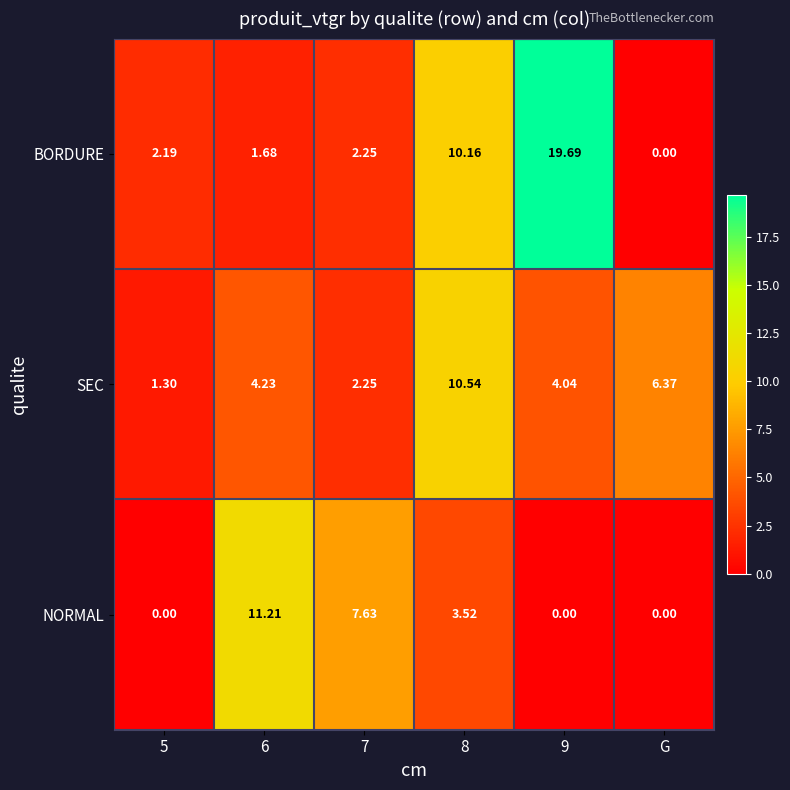

Is the value of SEC at 5 greater than the value of NORMAL at 7?

No